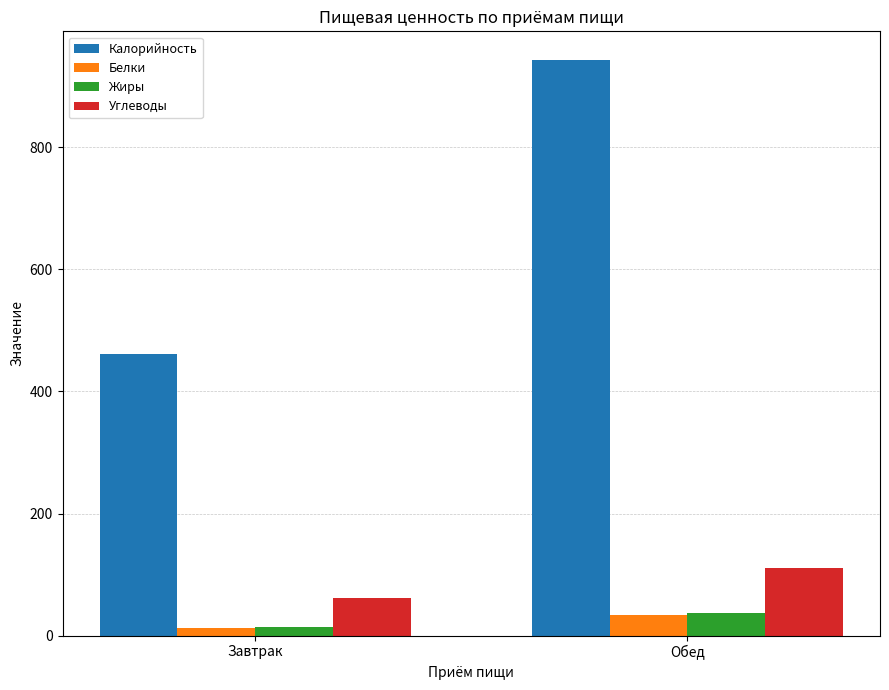

Reading left to right, what are all the values shown in this chart?

Калорийность: 461.5	943.0
Белки: 11.7	34.1
Жиры: 13.6	37.0
Углеводы: 62.2	110.1